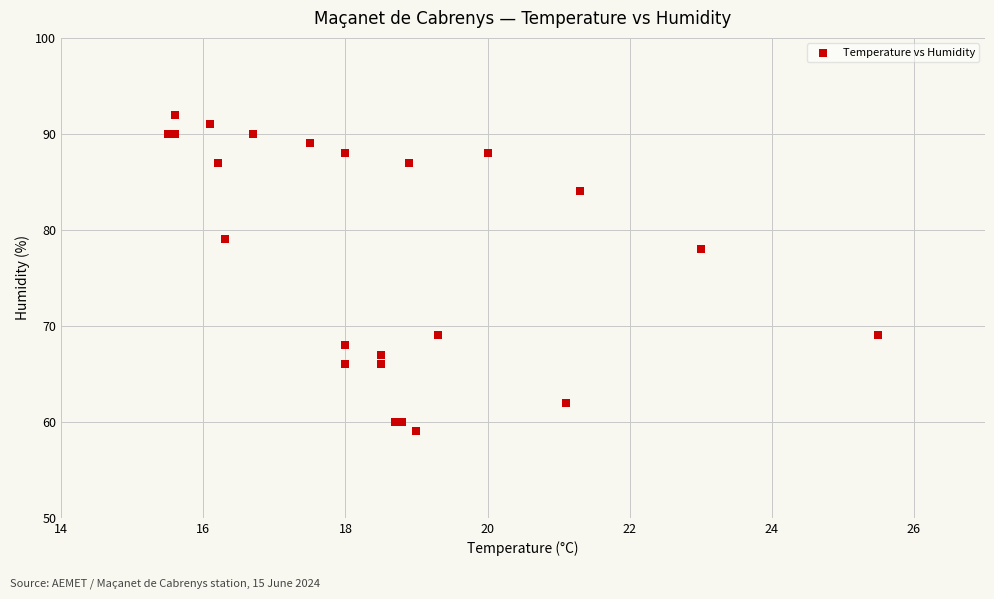

What Y value in the scatter plot is closest to 75?

78